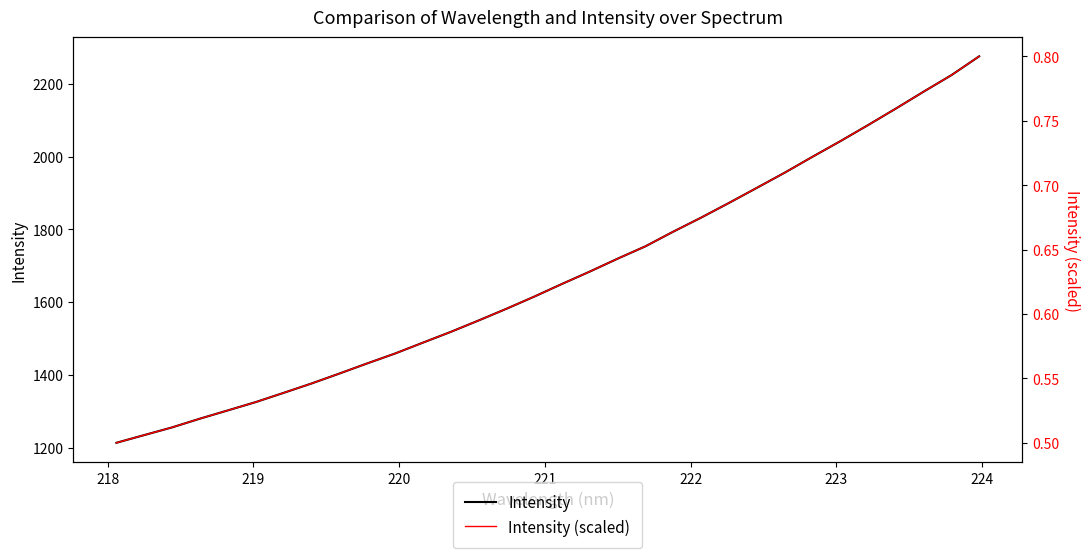

What is the average value of the Intensity series?

1671.6